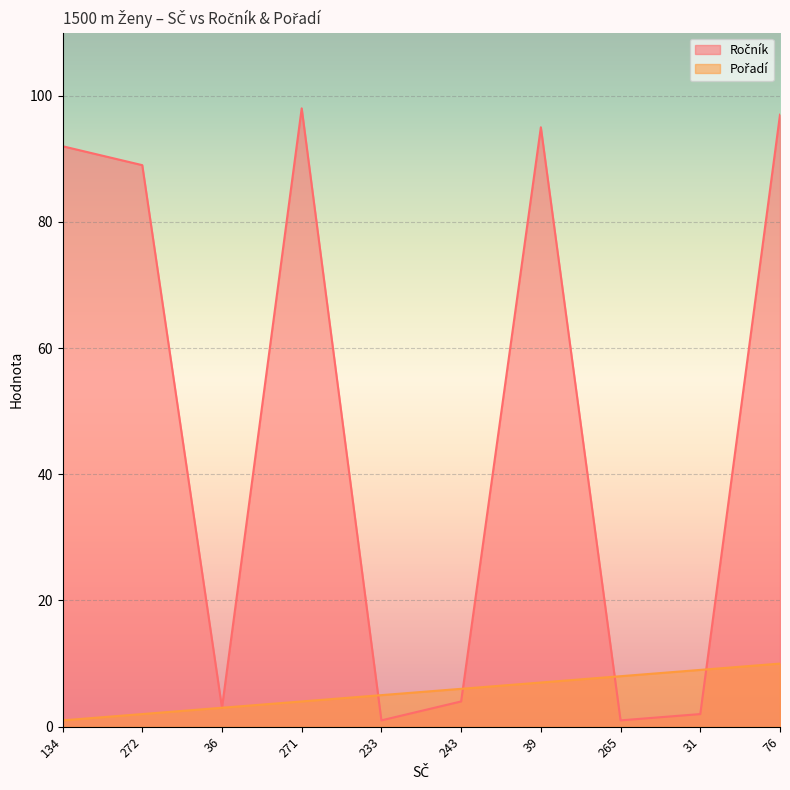

What is the label of the 8th point from the left?

265